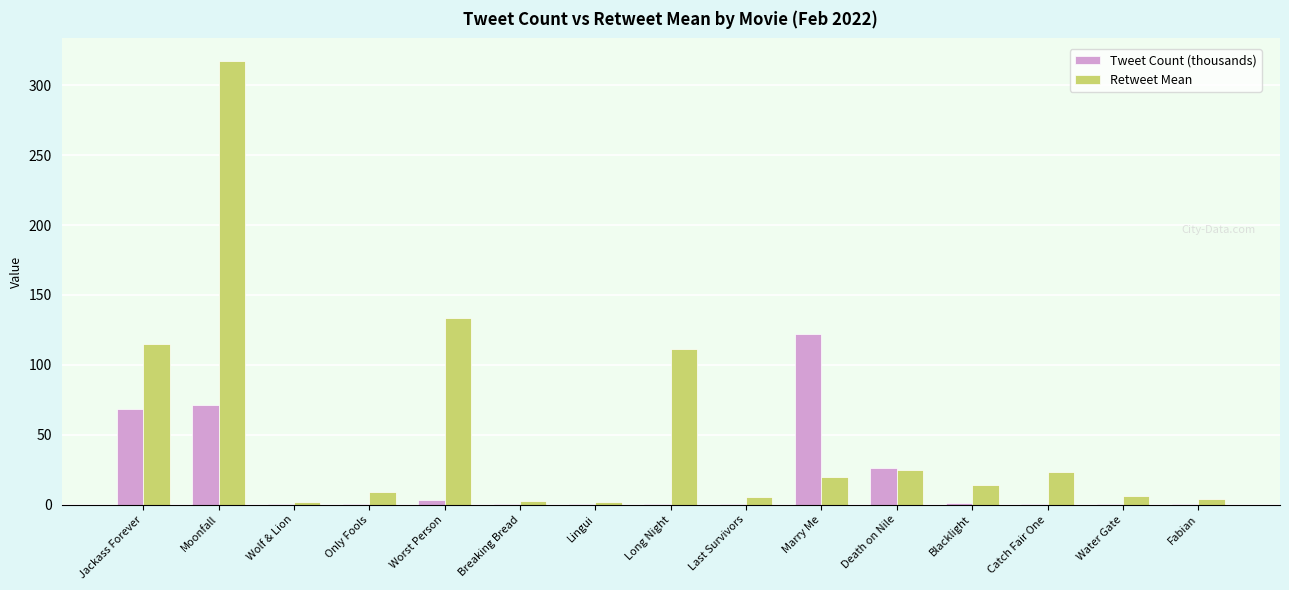

Where does the Retweet Mean series first go above 13?

Jackass Forever